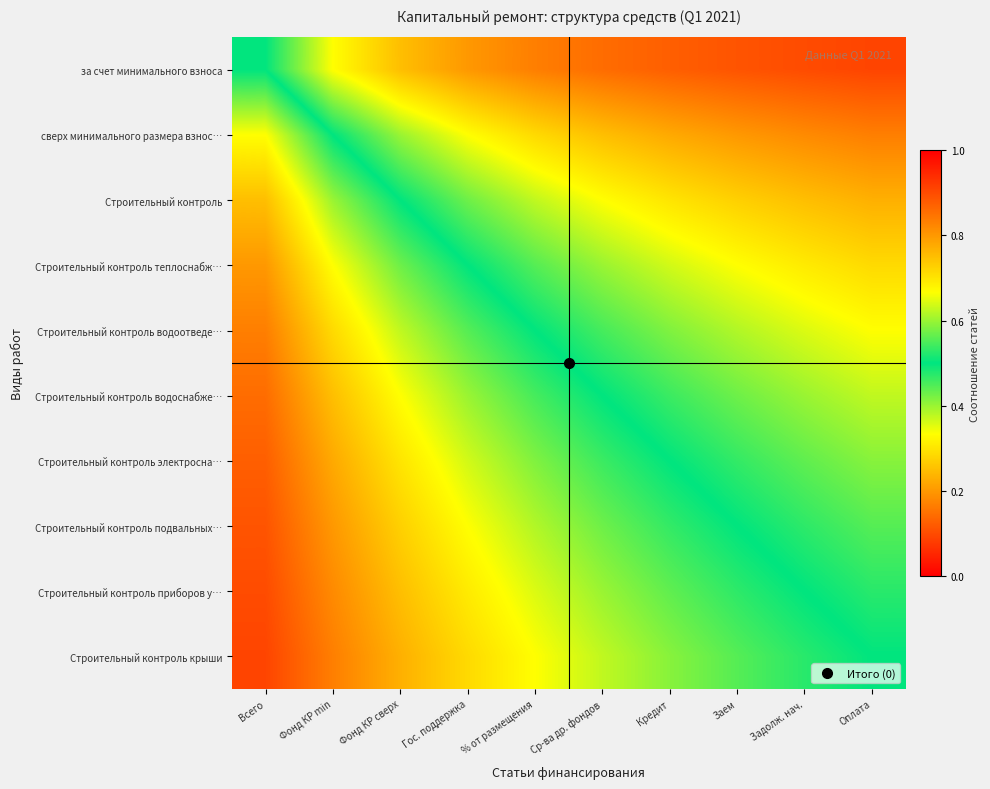

What is the difference between the highest and lowest values at Ср-ва др. фондов?

0.5